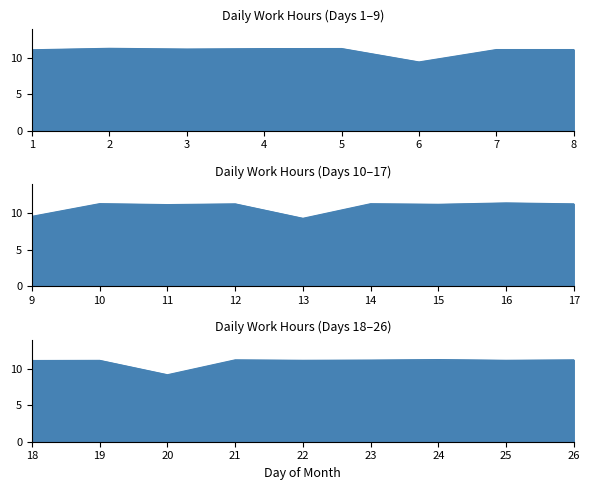

At which label does the data first exceed 11?

1